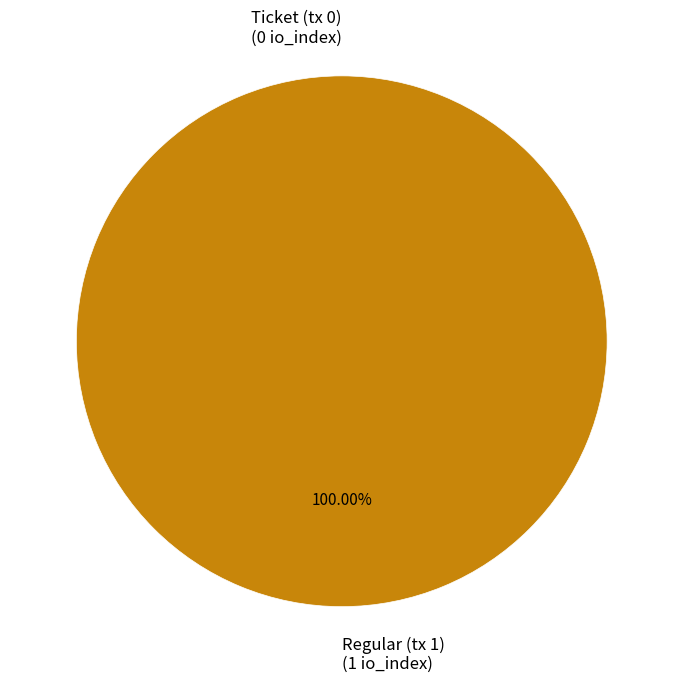

What is the largest slice in the pie chart?

Regular (tx 1)